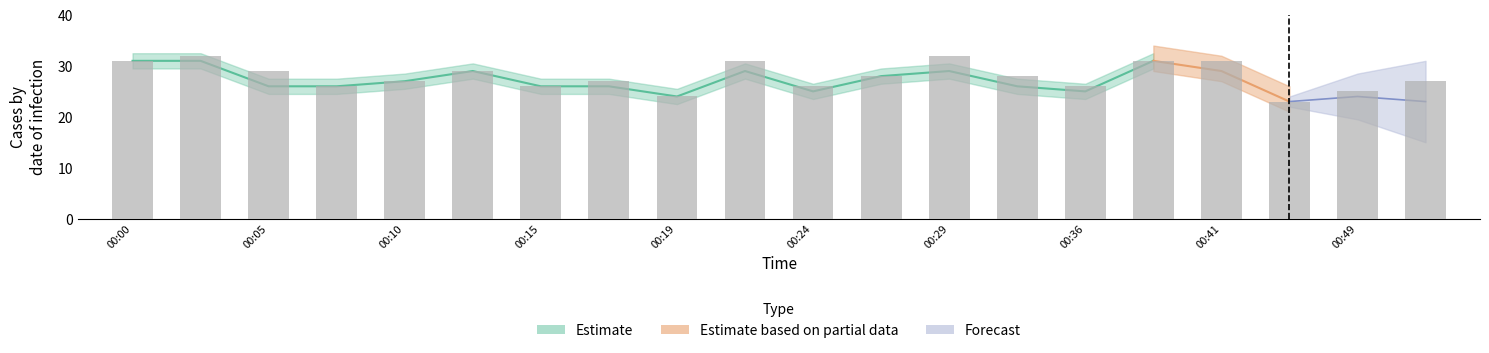

At which label does the data first exceed 28?

00:00